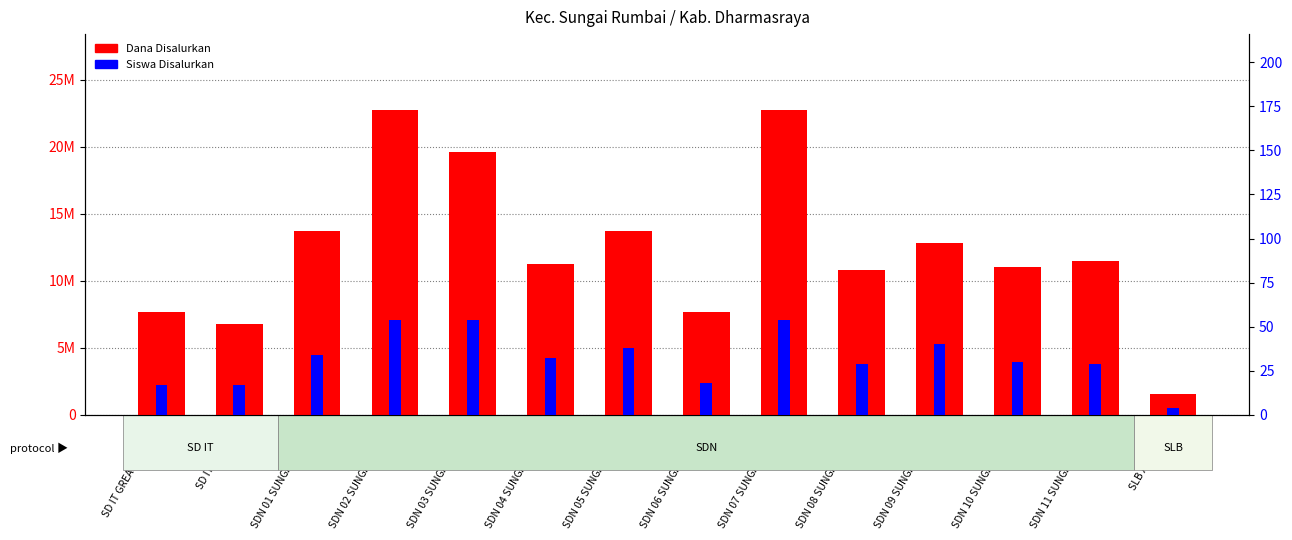

What is the label of the 4th bar from the right?

SDN 09 SUNGAI RUMBAI